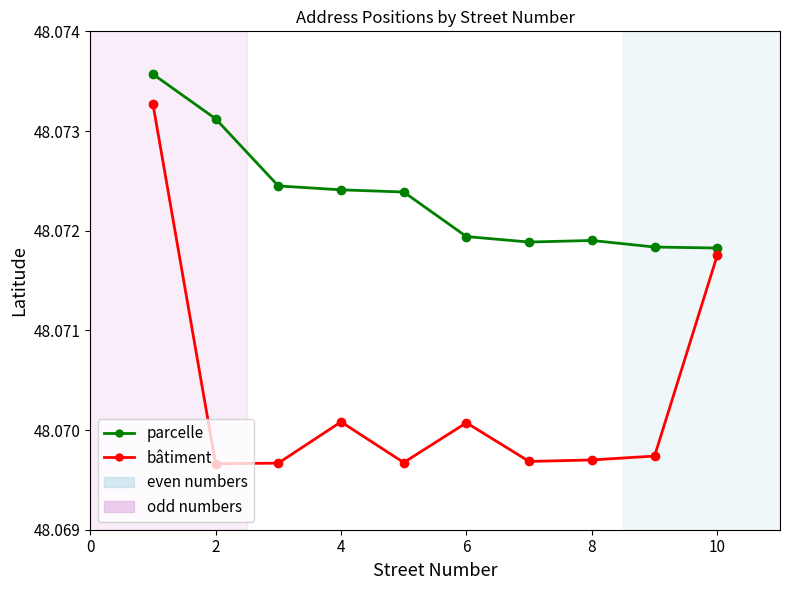

How many data points does each series have?

10